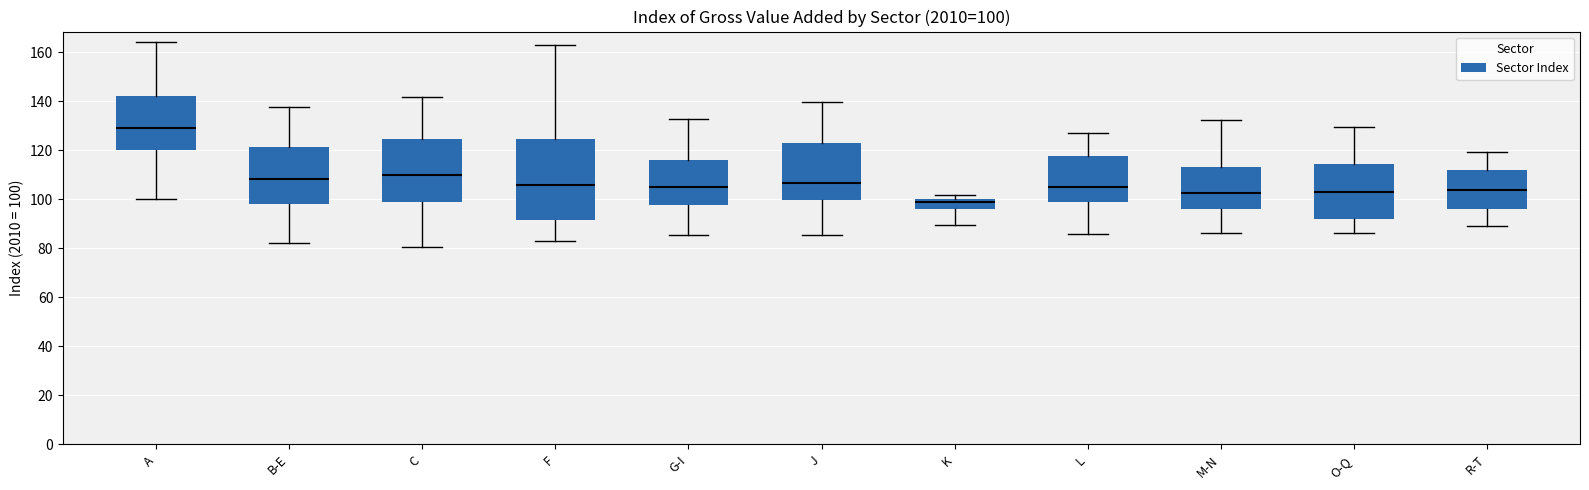

Which box has the lowest median line?

K